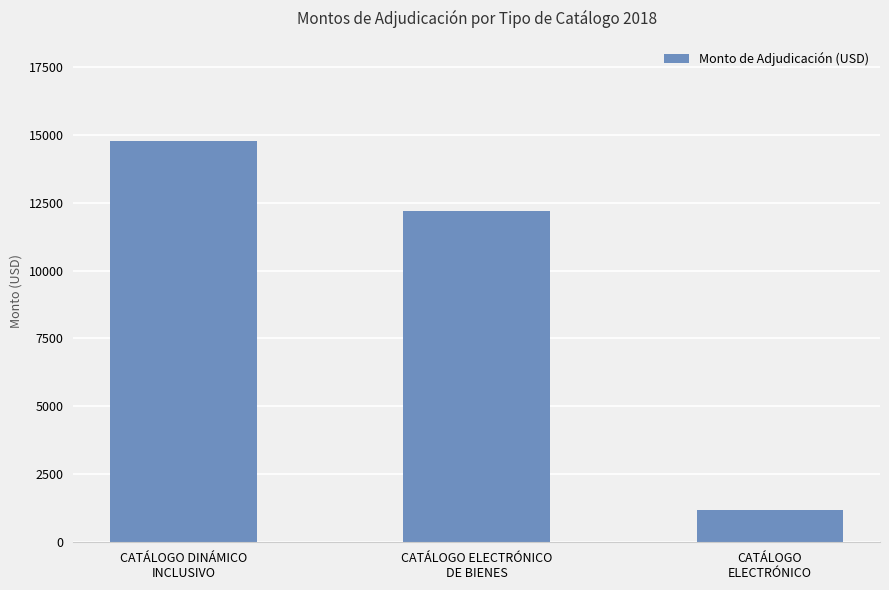

How many values exceed 12187?

2